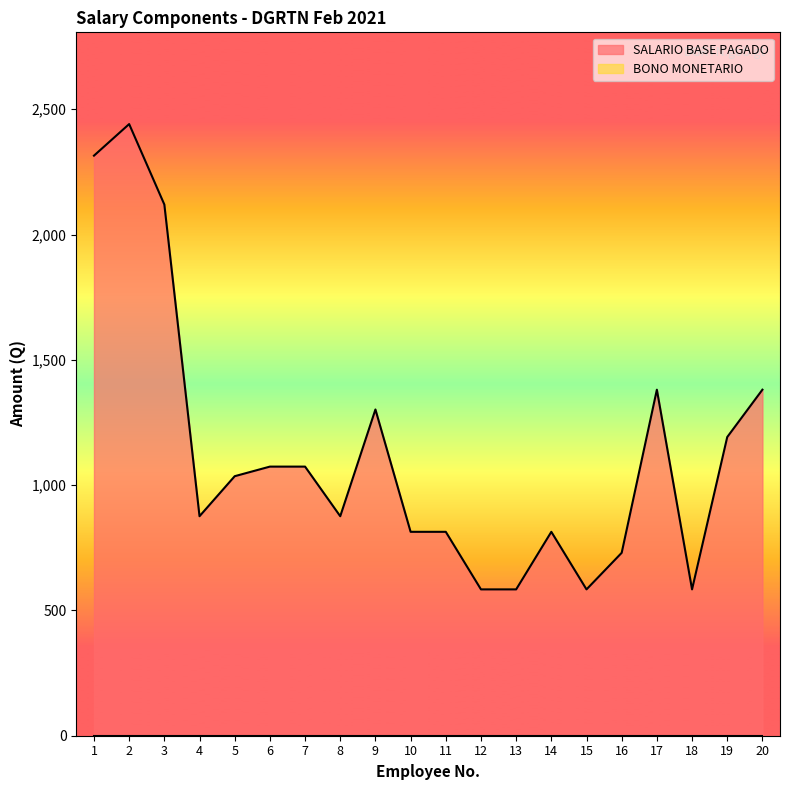

What is the value of the 13th point from the left?

584.0